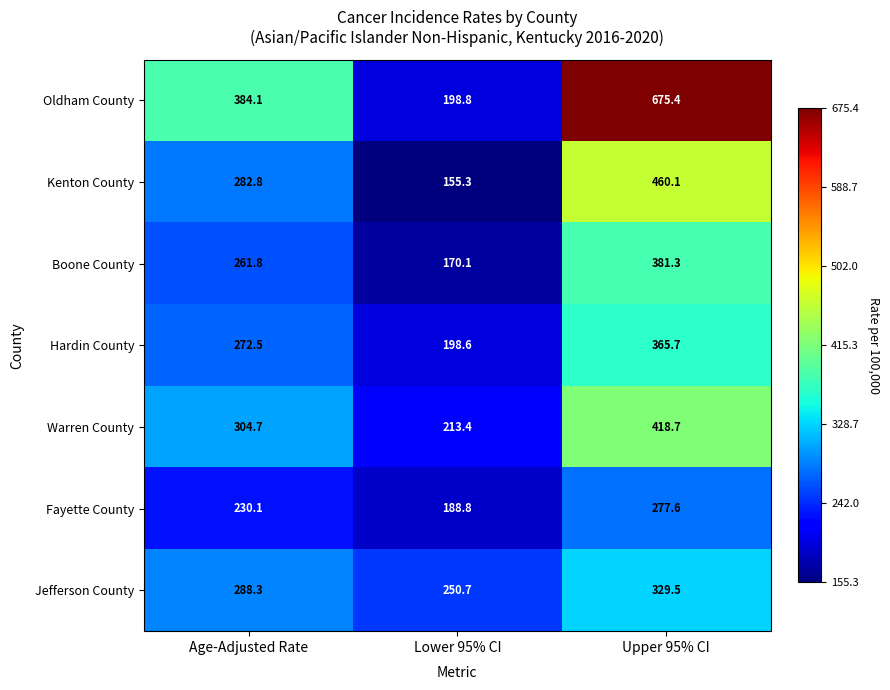

At which label does Jefferson County first exceed 288?

Age-Adjusted Rate